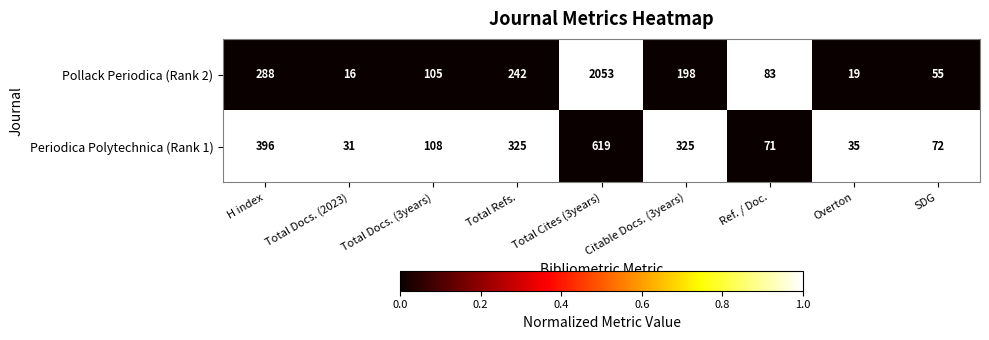

What is the greatest value displayed?

2053